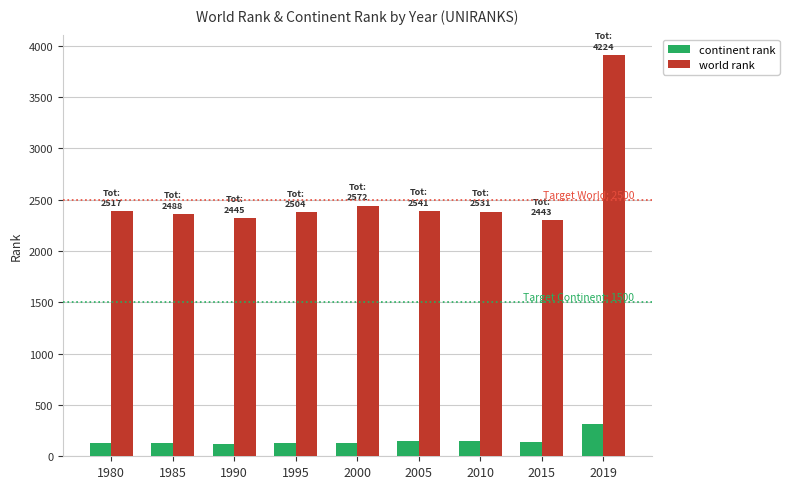

List the series in order of their overall mean, lowest first.

continent rank, world rank